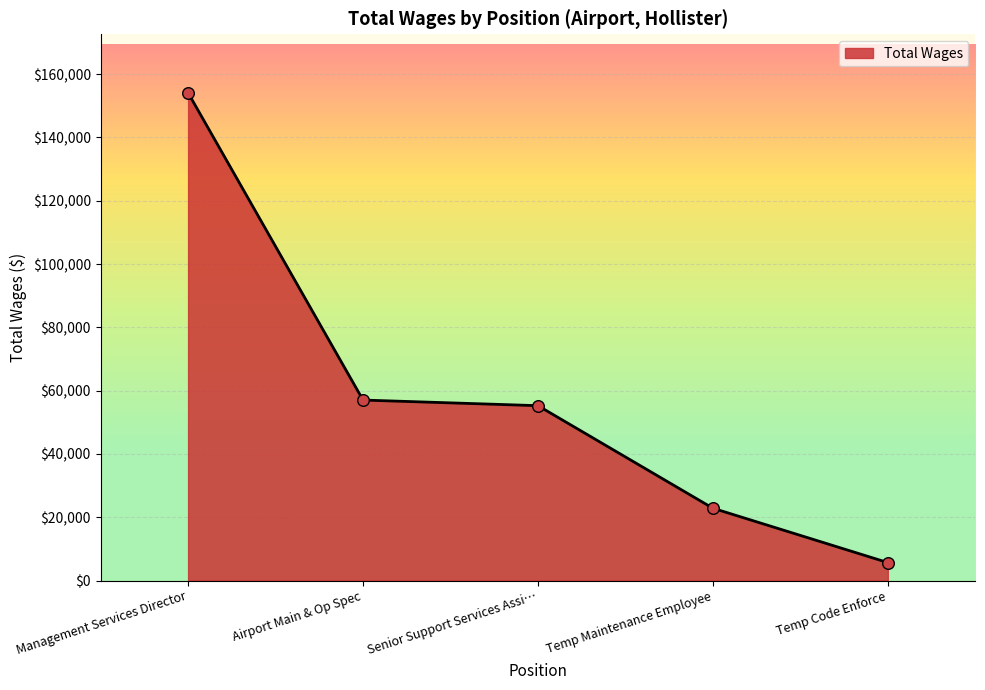

Approximately how many times larger is the value at Temp Maintenance Employee compared to Temp Code Enforce?

4.0